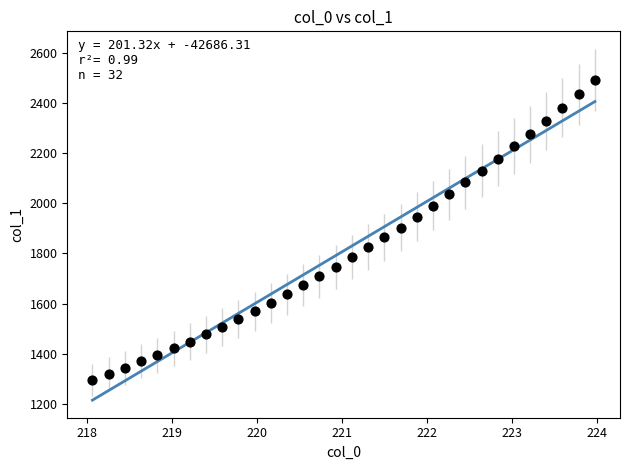

What is the range of X values (max minus min)?

5.9